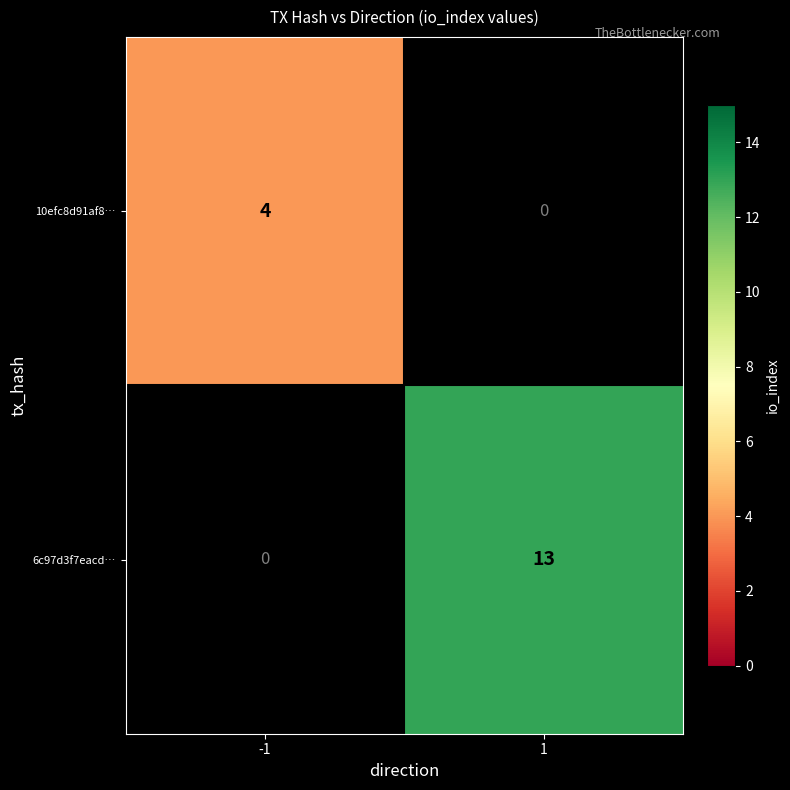

The value of 10efc8d91af8… at -1 is 4. True or false?

True